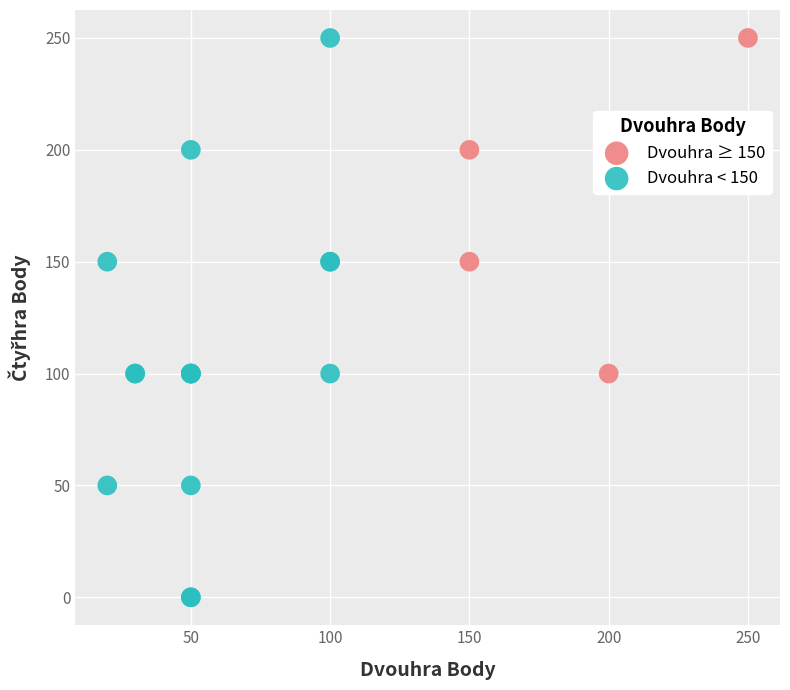

Which series has the largest Y range (max minus min)?

Dvouhra < 150